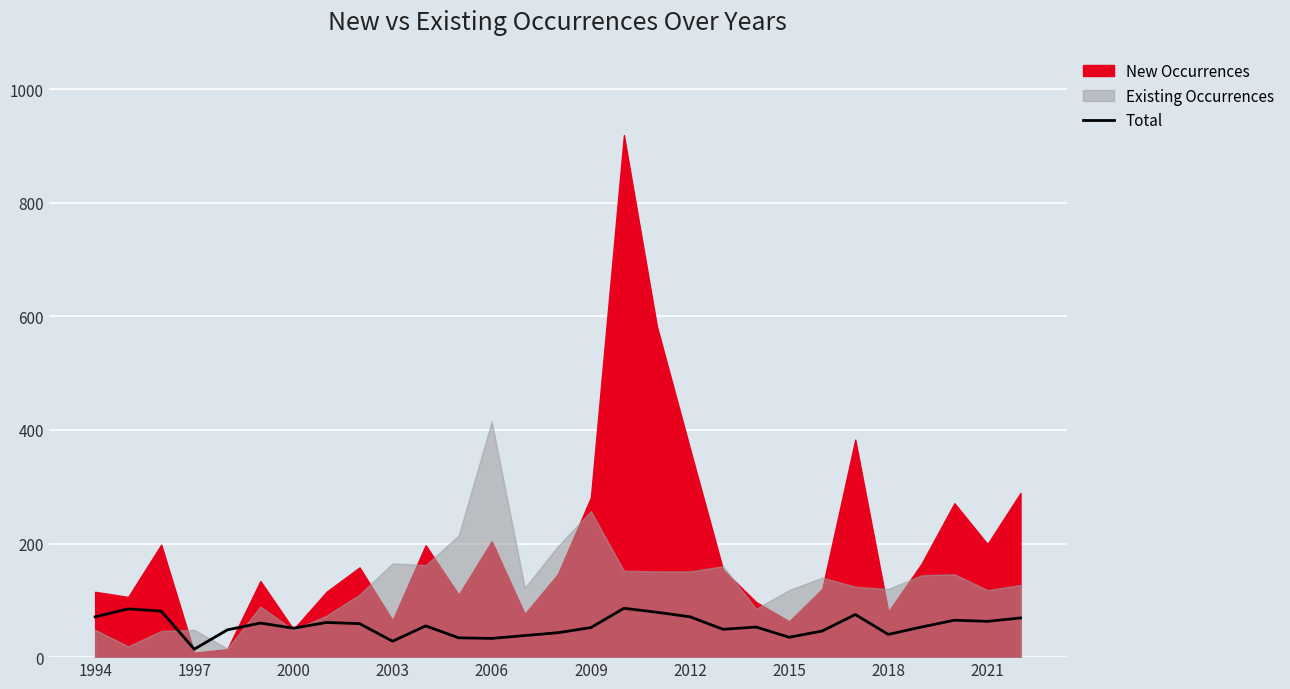

How many lines are shown in the chart?

1